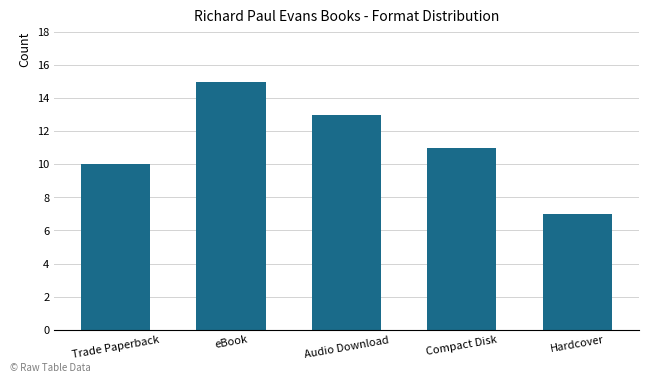

What is the value of the 2nd bar from the left?

15